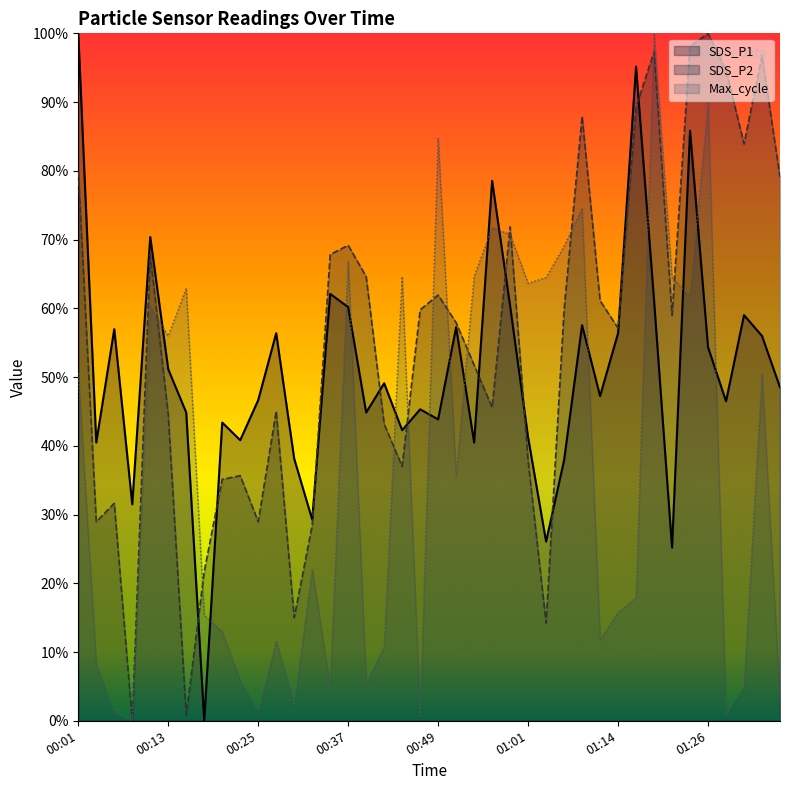

What are all the series names shown in the legend?

SDS_P1, SDS_P2, Max_cycle